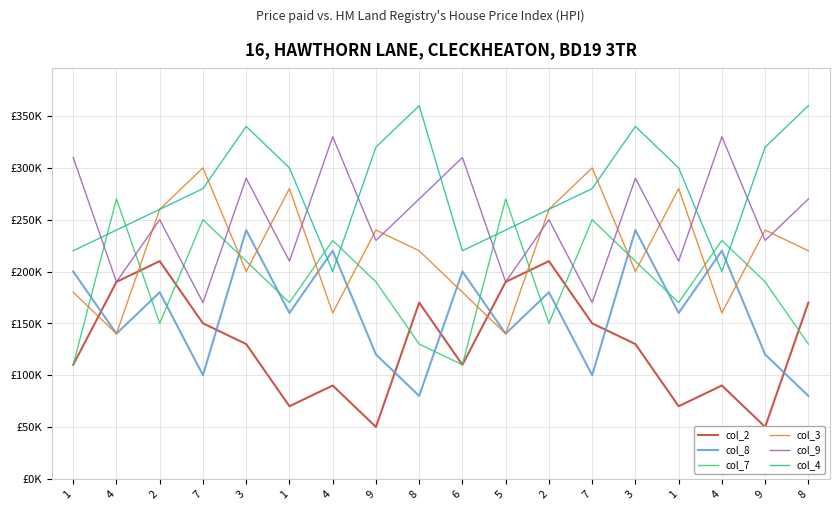

True or false: col_2 and col_4 cross at least once.

False